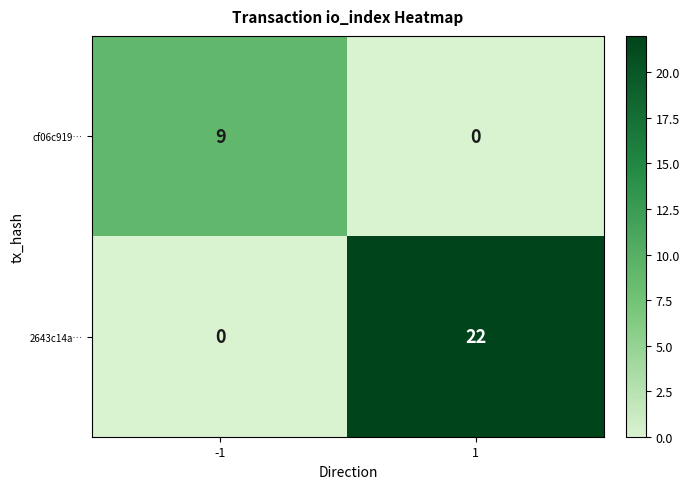

How many categories are shown in the chart?

2